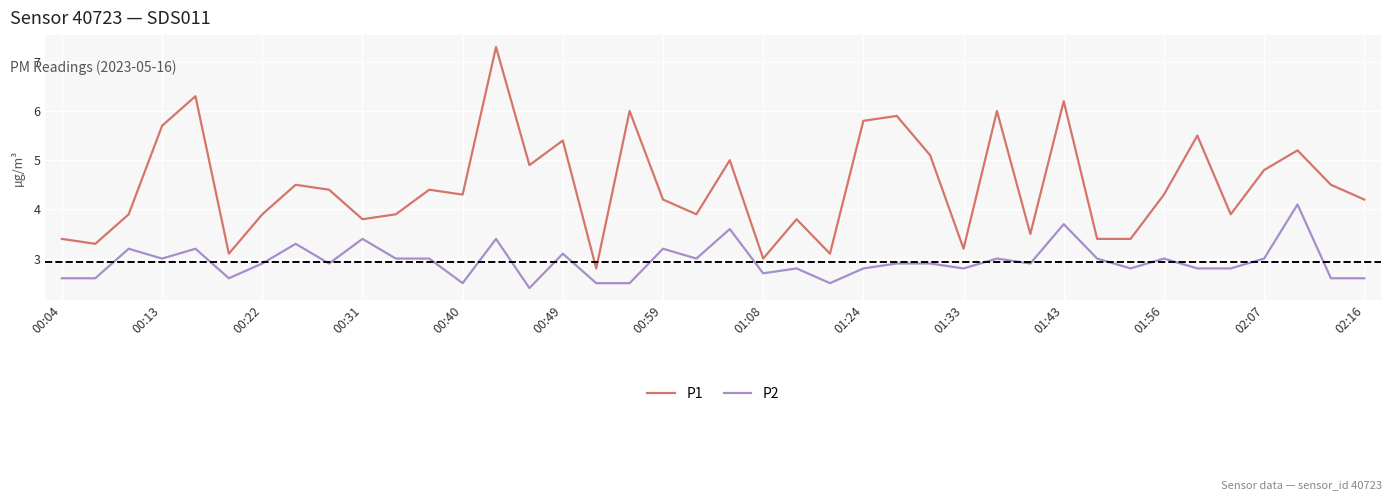

True or false: P1 and P2 intersect in this chart.

False